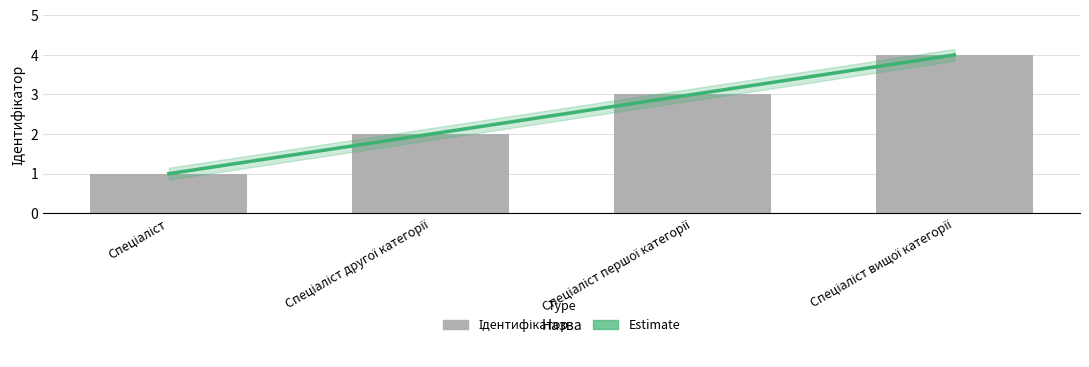

The value at Спеціаліст вищої категорії is 4. True or false?

True